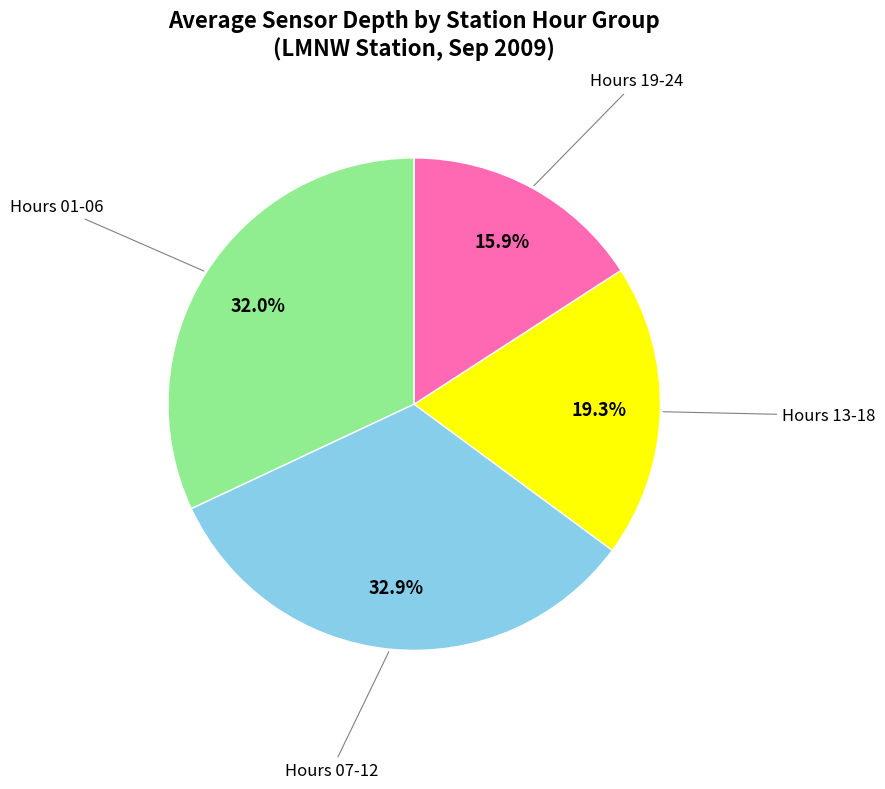

Is there any slice that represents more than half of the pie?

No